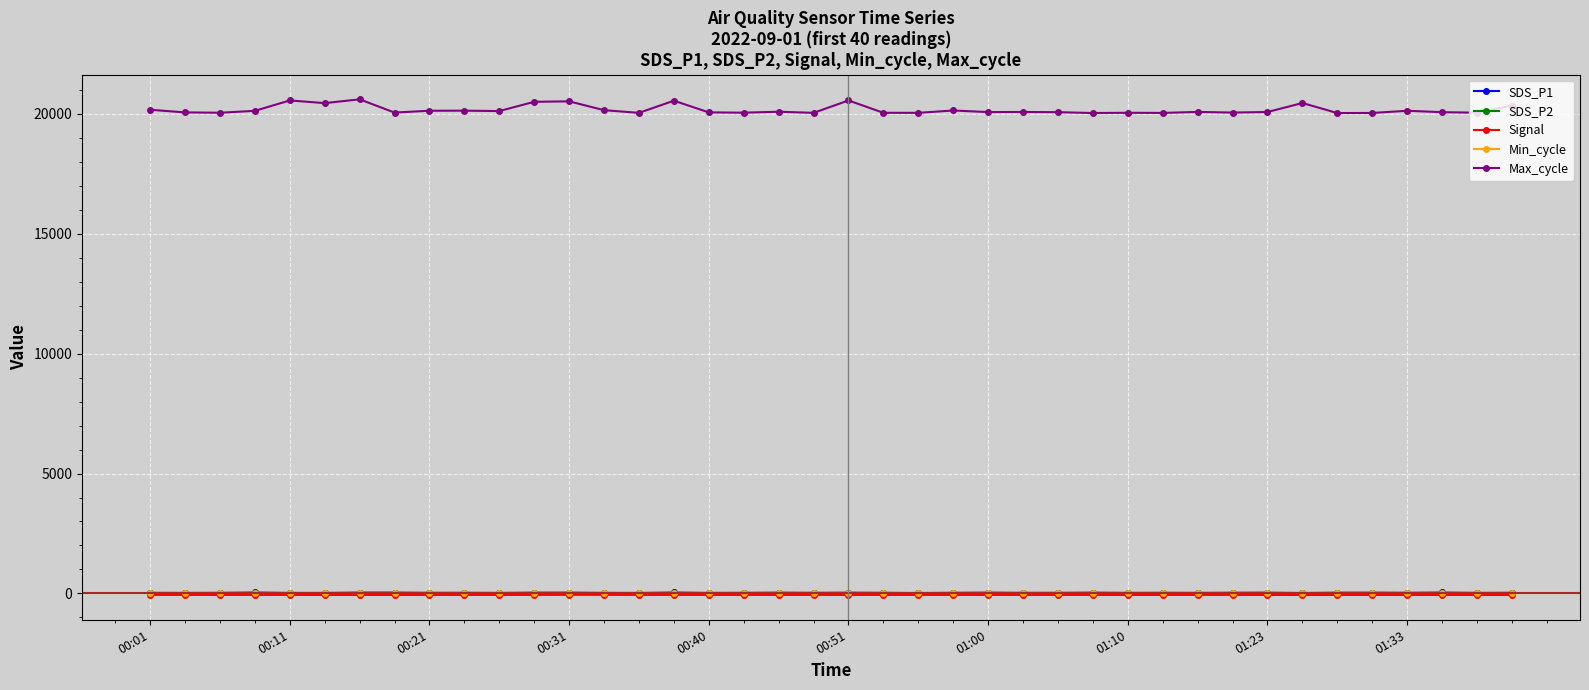

True or false: SDS_P2 and Signal cross at least once.

False